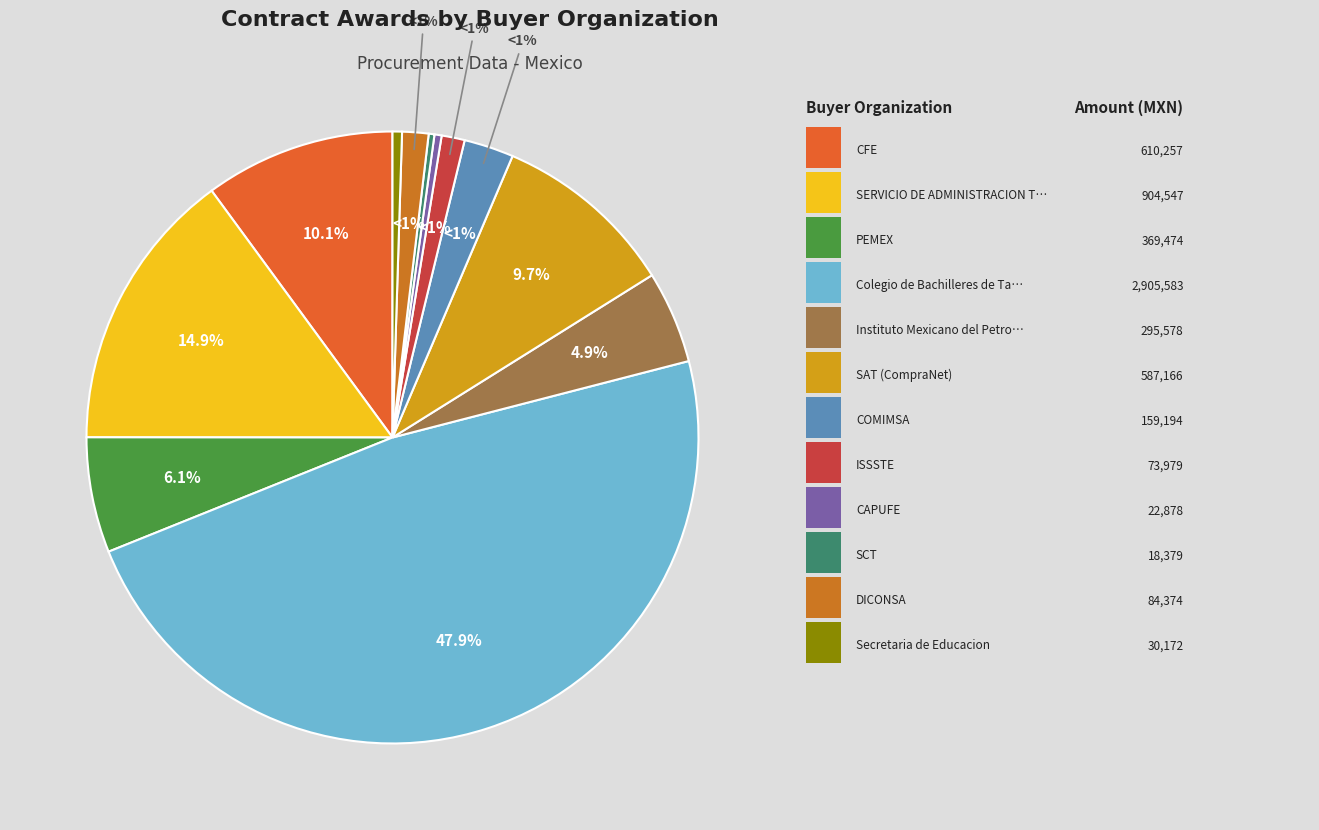

Is it true that COMIMSA is 3% of the pie?

True